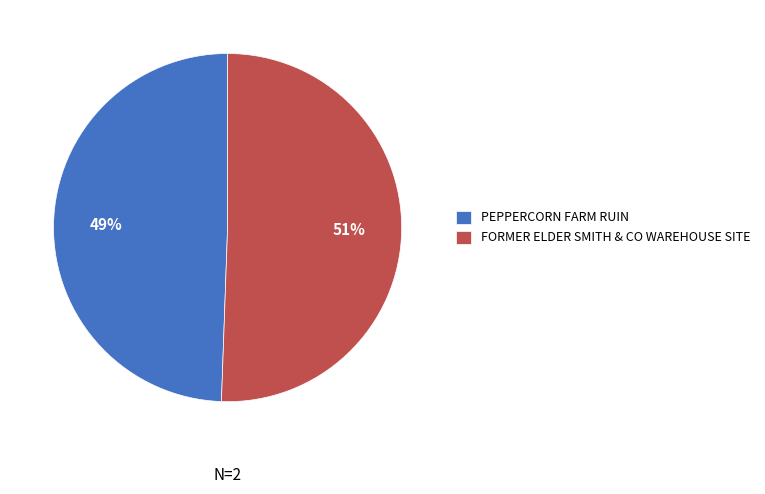

How many segments does this pie chart have?

2